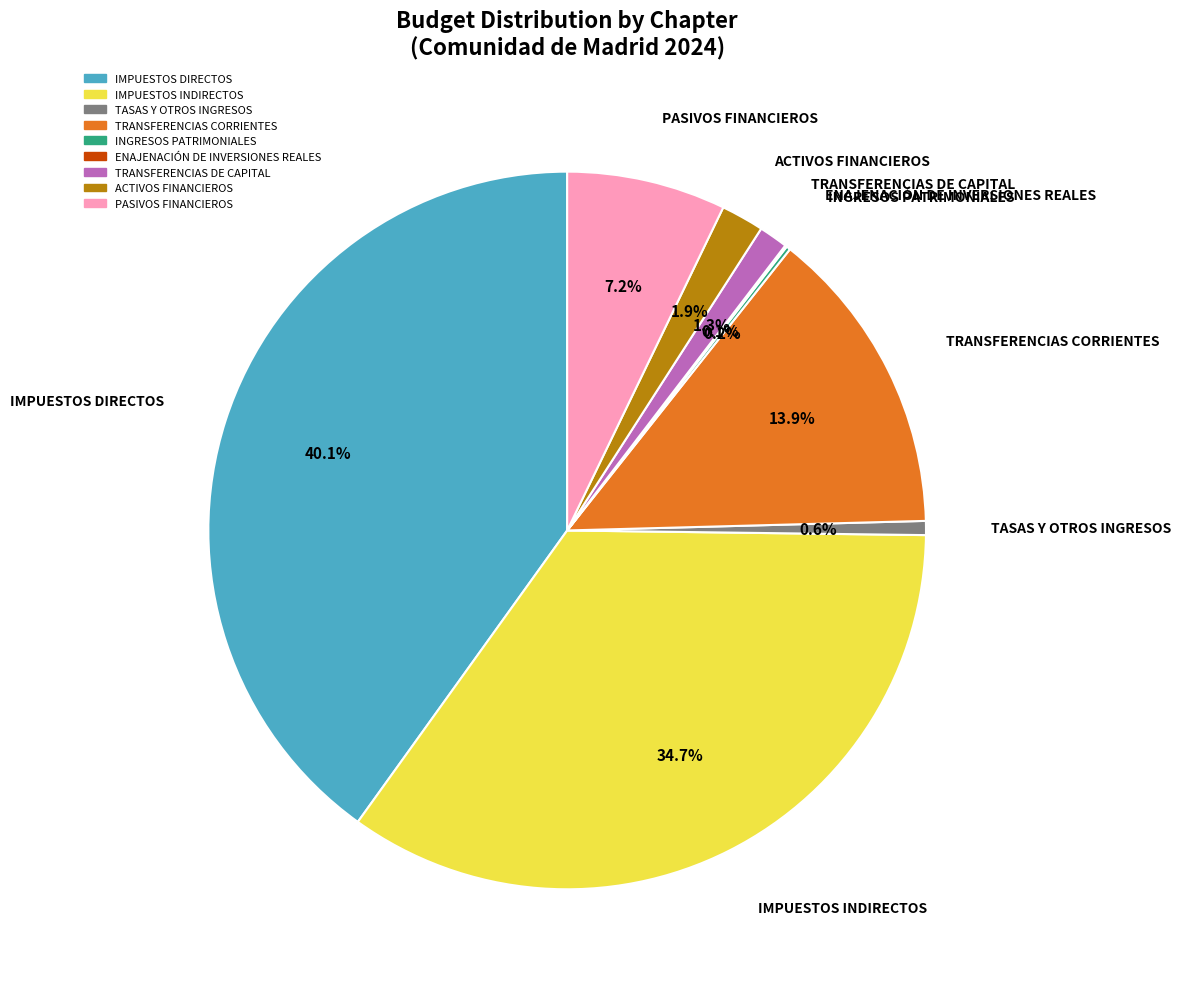

Is the sum of TRANSFERENCIAS DE CAPITAL and PASIVOS FINANCIEROS greater than half?

No